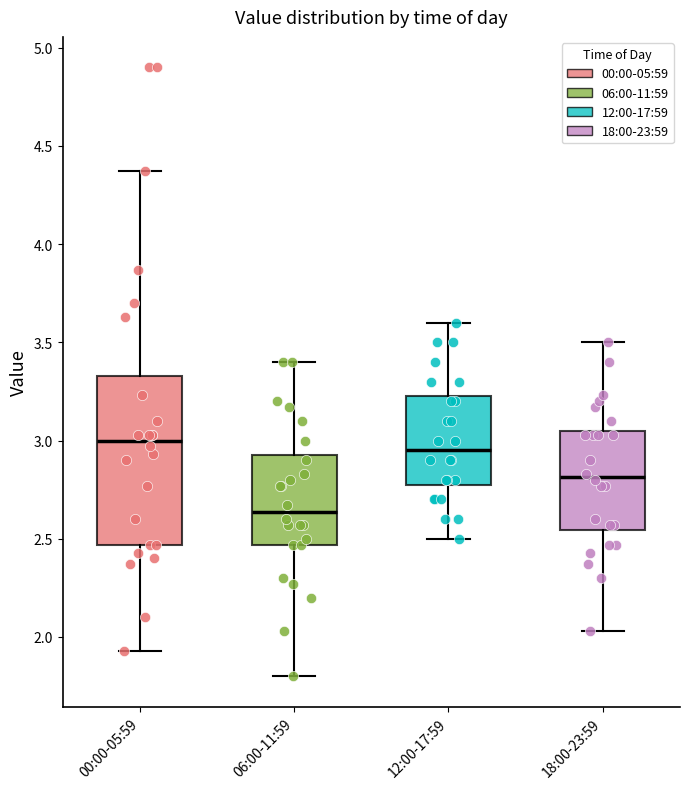

Comparing the boxes themselves (not the whiskers), which one is the tallest?

00:00-05:59